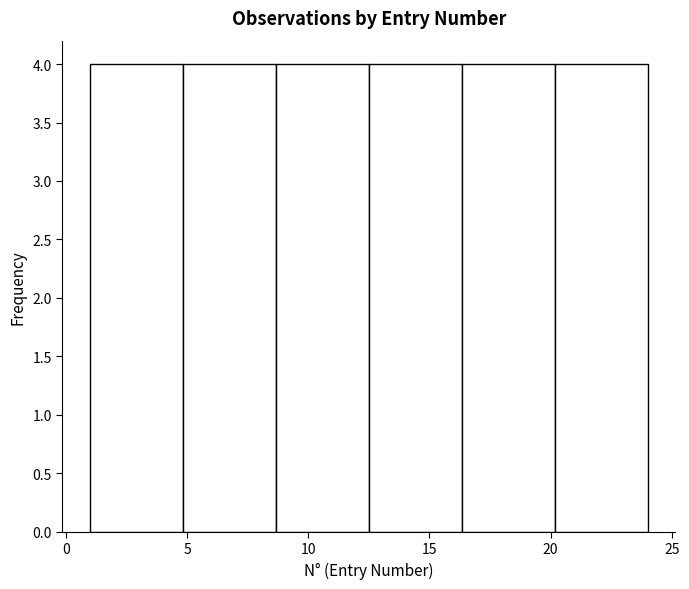

Reading left to right, transcribe this chart: for each bar, give the range it covers on the x-axis and its height. Neither the bar edges nor the heights are printed on the chart, so give them approximately, as read against the axes.

1.0 to 5.0: 4
5.0 to 8.5: 4
8.5 to 12.5: 4
12.5 to 16.5: 4
16.5 to 20.0: 4
20.0 to 24.0: 4